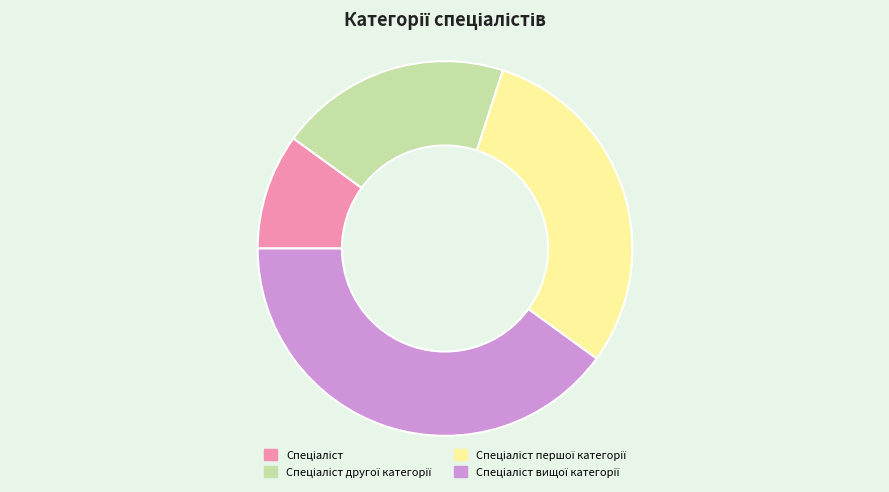

Is there any slice that represents more than half of the pie?

No